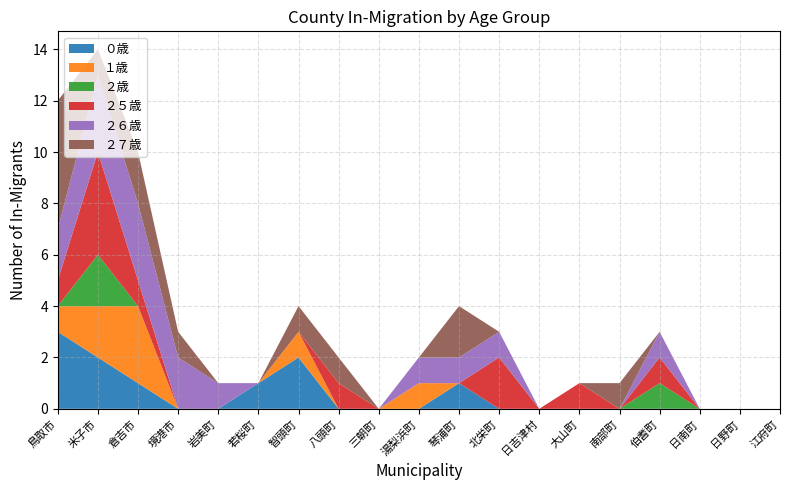

Reading right to left, what are all the values shown in this chart?

０歳: 0	0	0	0	0	0	0	0	1	0	0	0	2	1	0	0	1	2	3
１歳: 0	0	0	0	0	0	0	0	0	1	0	0	1	0	0	0	3	2	1
２歳: 0	0	0	1	0	0	0	0	0	0	0	0	0	0	0	0	0	2	0
２５歳: 0	0	0	1	0	1	0	2	0	0	0	1	0	0	0	0	1	4	1
２６歳: 0	0	0	1	0	0	0	1	1	1	0	0	0	0	1	2	3	3	2
２７歳: 0	0	0	0	1	0	0	0	2	0	0	1	1	0	0	1	2	1	5